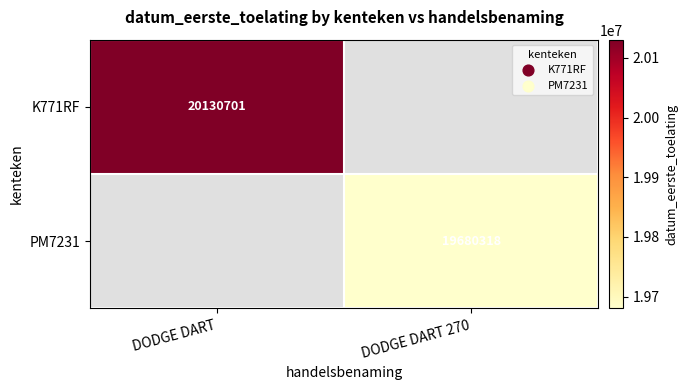

Is it true that K771RF equals 20130701 at DODGE DART?

True